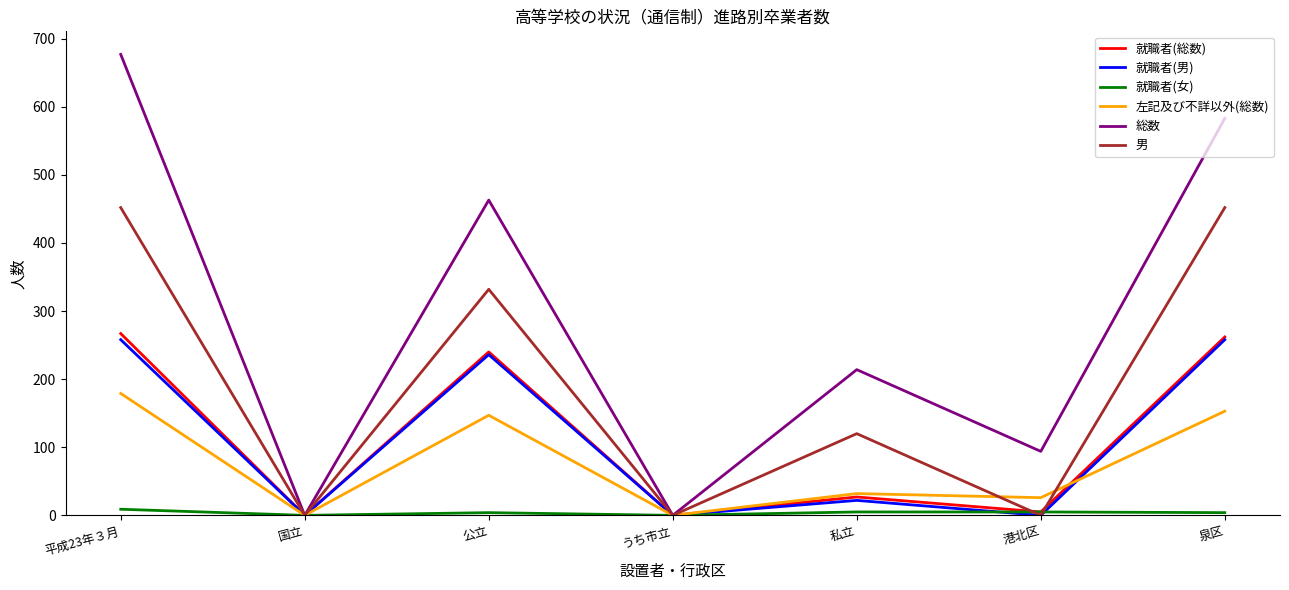

At which category does the chart reach its peak across all series?

平成23年３月